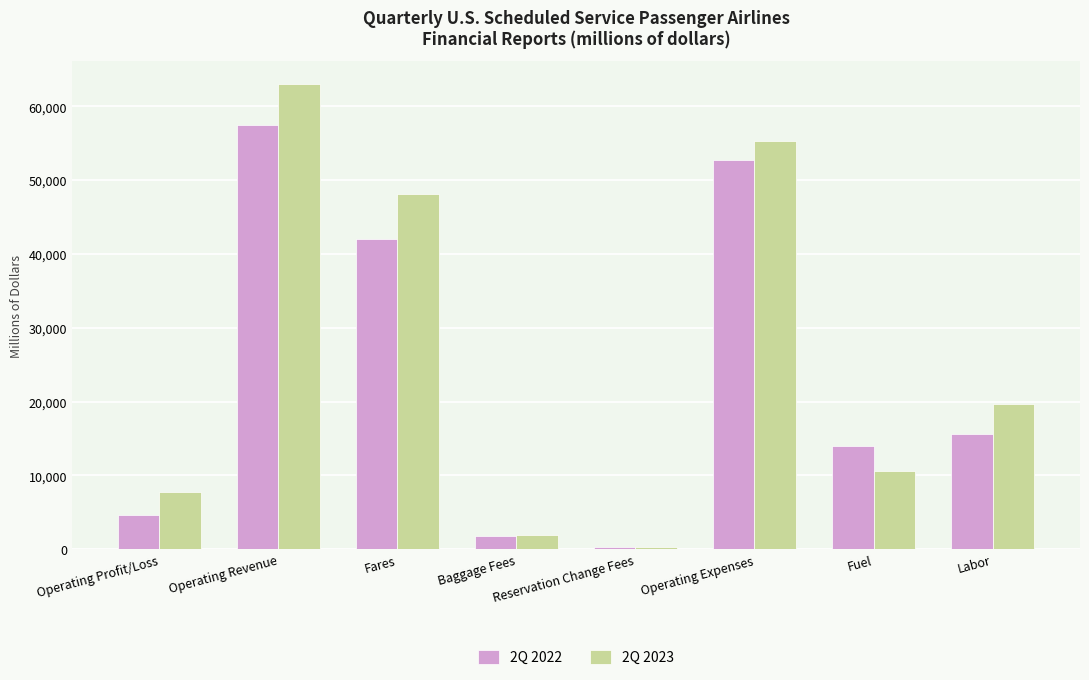

What is the difference between the 2Q 2023 values at Operating Profit/Loss and Fuel?

2930.2